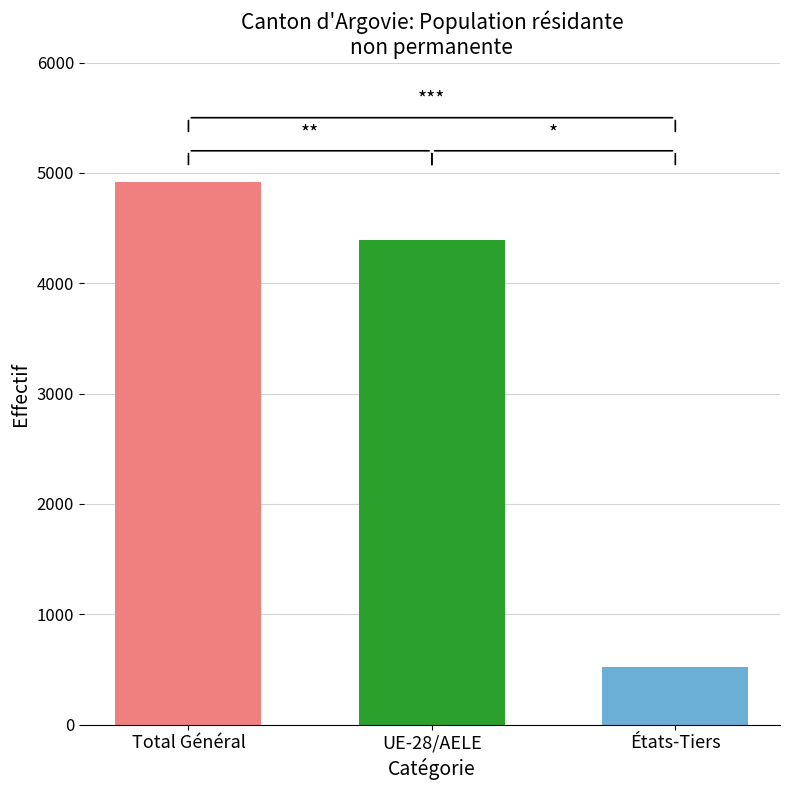

What is the difference between the highest and lowest values at UE-28/AELE?

4390